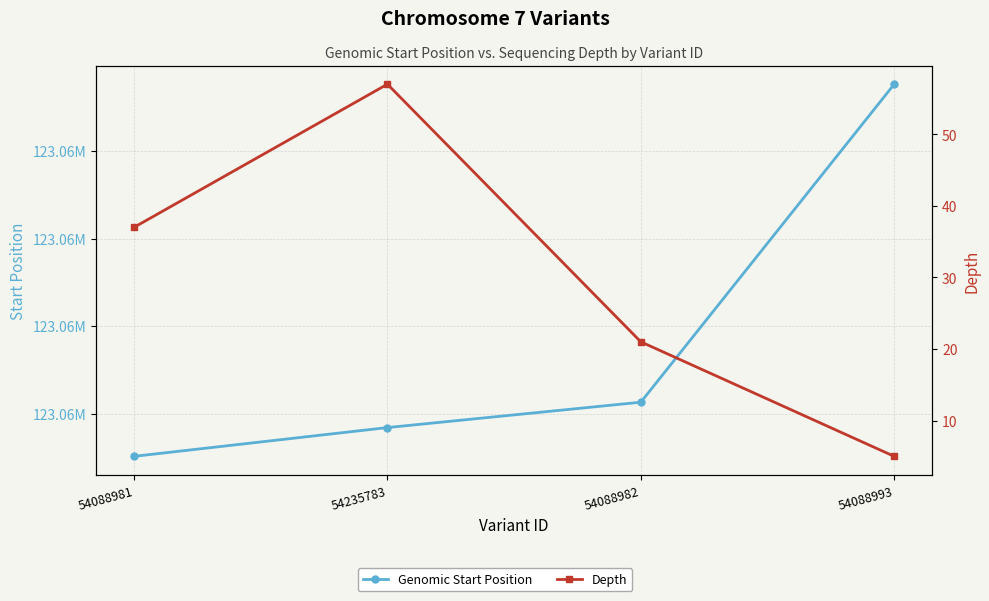

True or false: Genomic Start Position has more than 2 points higher than both neighbors.

False